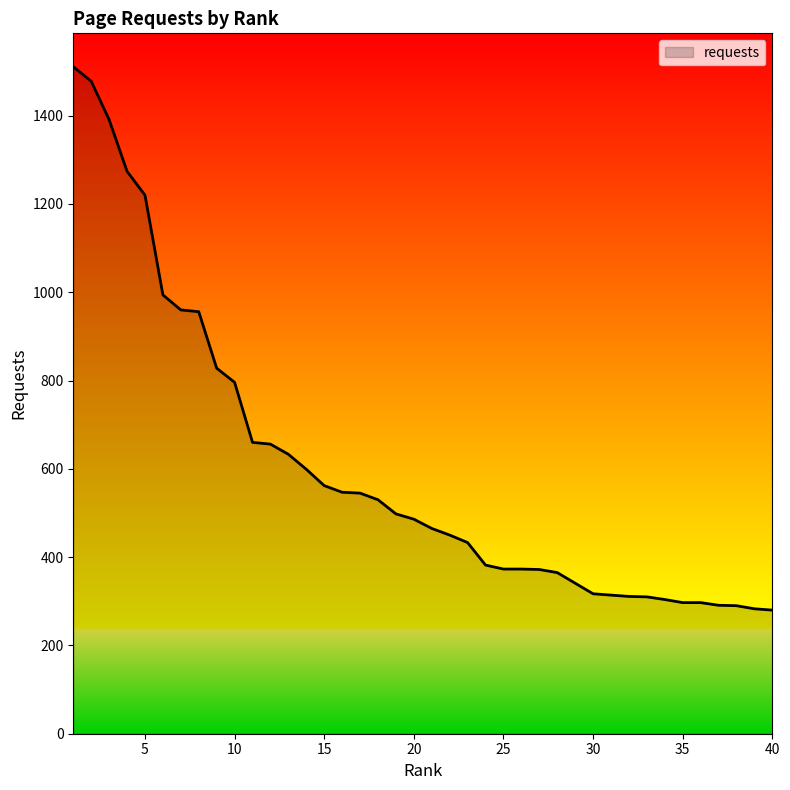

What is the minimum value shown in the chart?

280